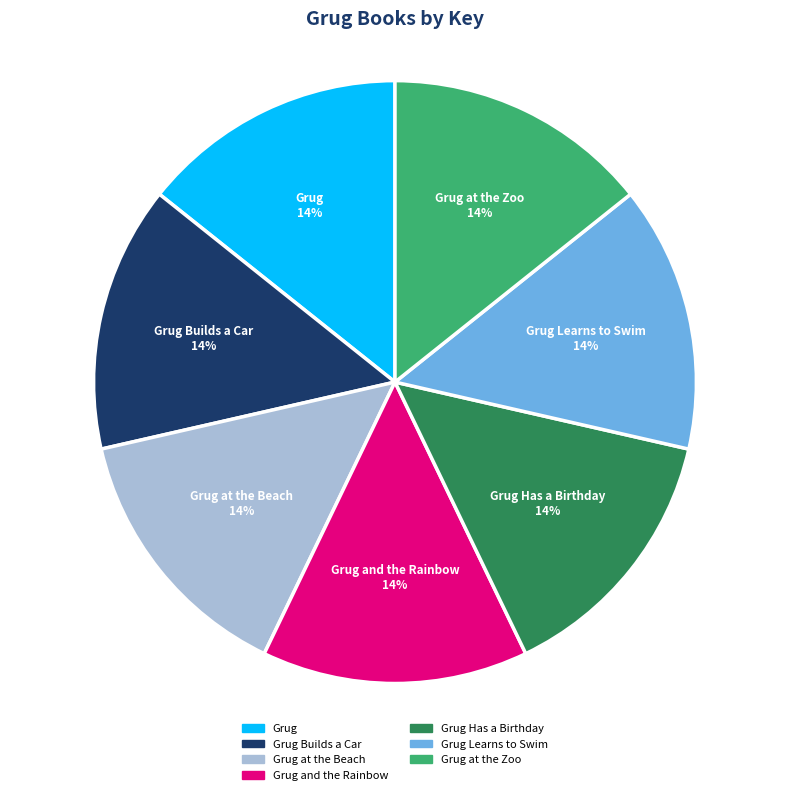

Is it true that Grug Has a Birthday 14% is 7% of the pie?

False